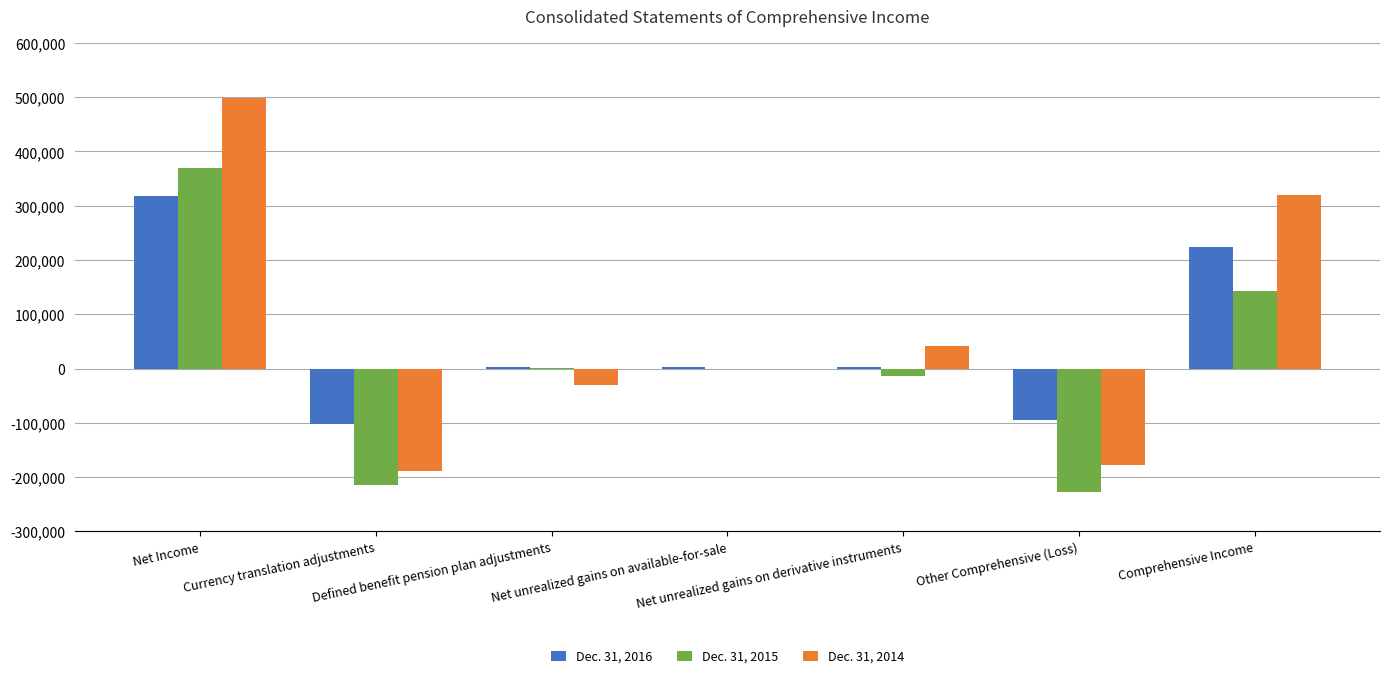

At which category is the sum across all series the highest?

Net Income